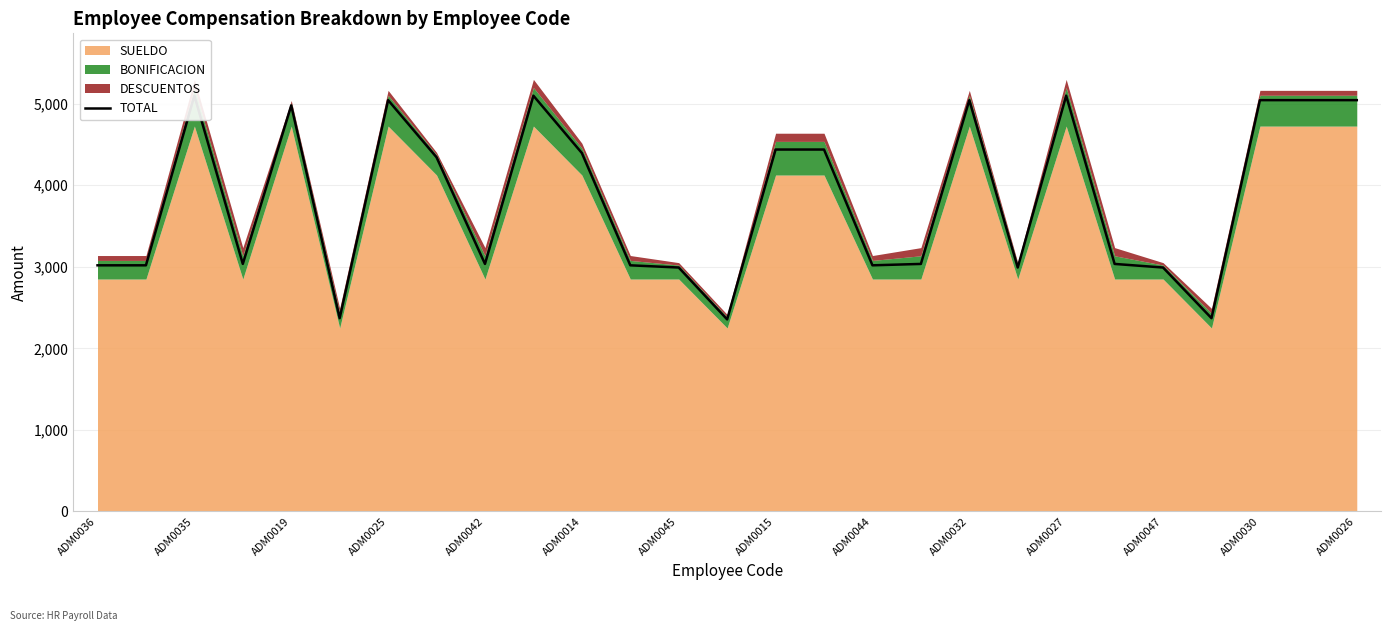

At which label is the value closest to 3726?

ADM0015